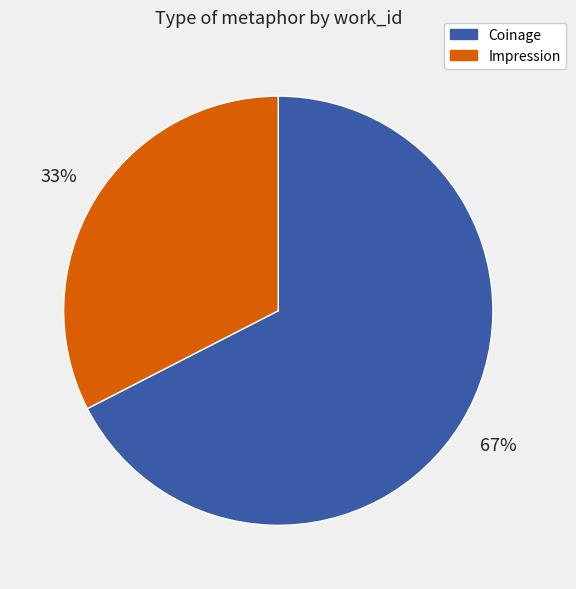

To the nearest percent, what is the average slice percentage?

50%